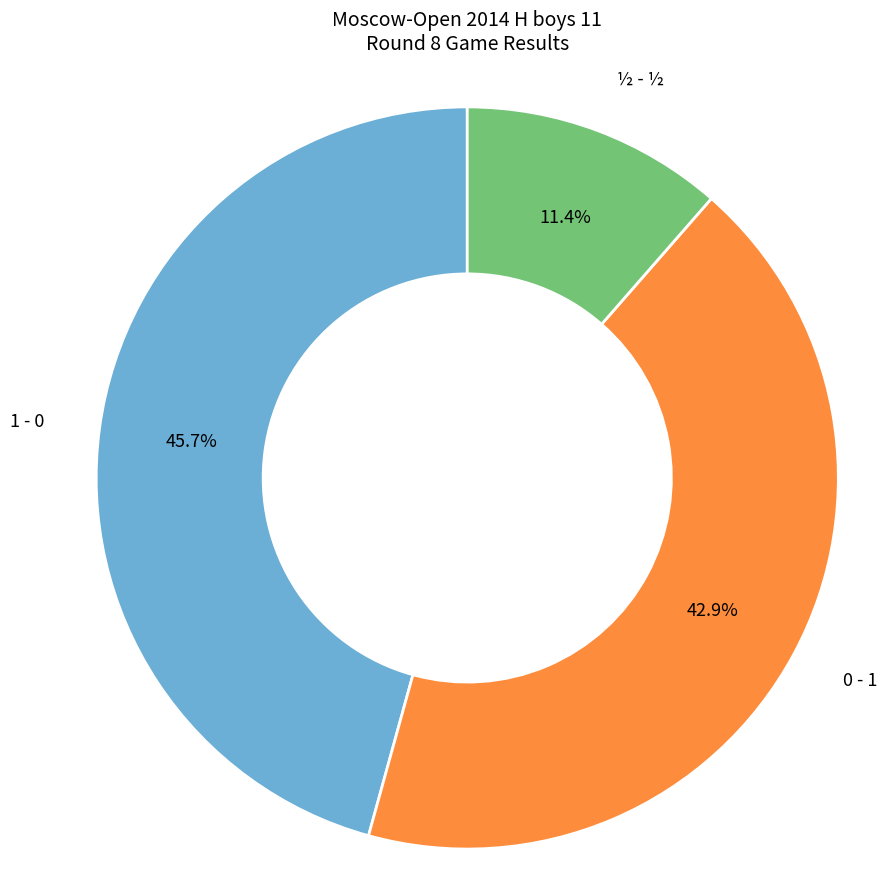

The ½ - ½ slice represents 11% of the pie. True or false?

True